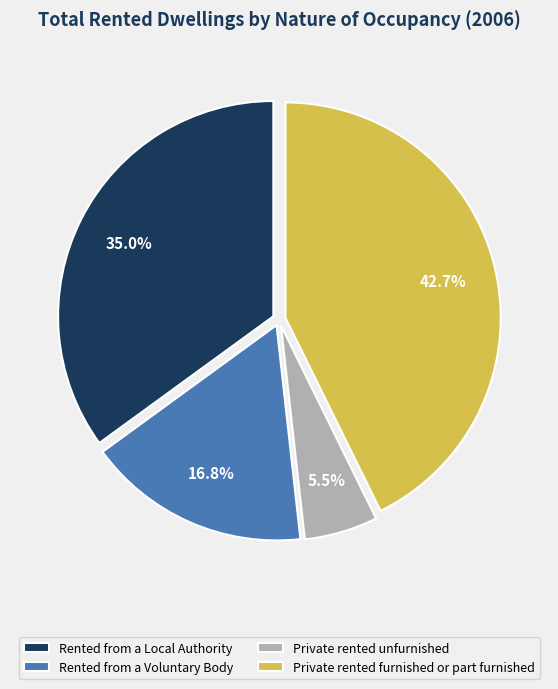

How many segments does this pie chart have?

4